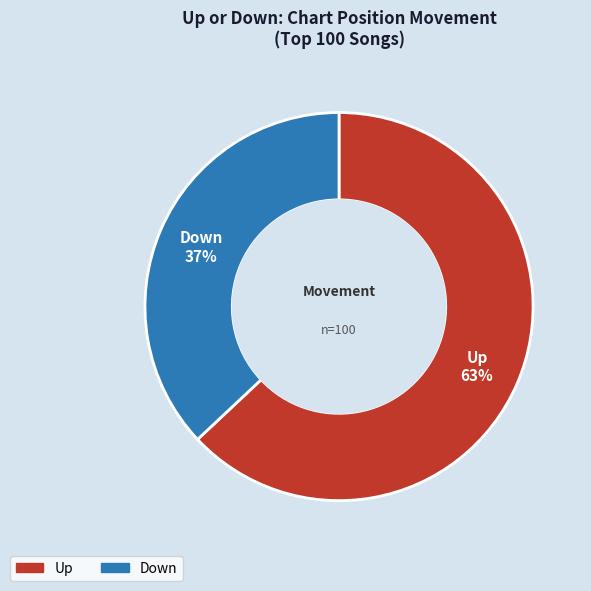

Is there a majority slice in this chart?

Yes